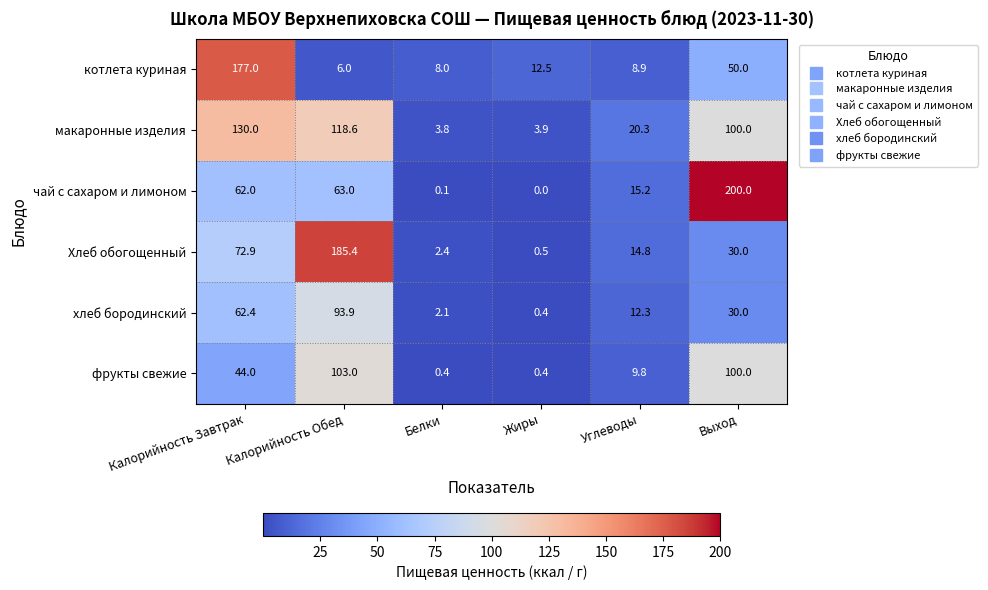

True or false: Хлеб обогощенный has a value of 185.4 at Калорийность Обед.

True